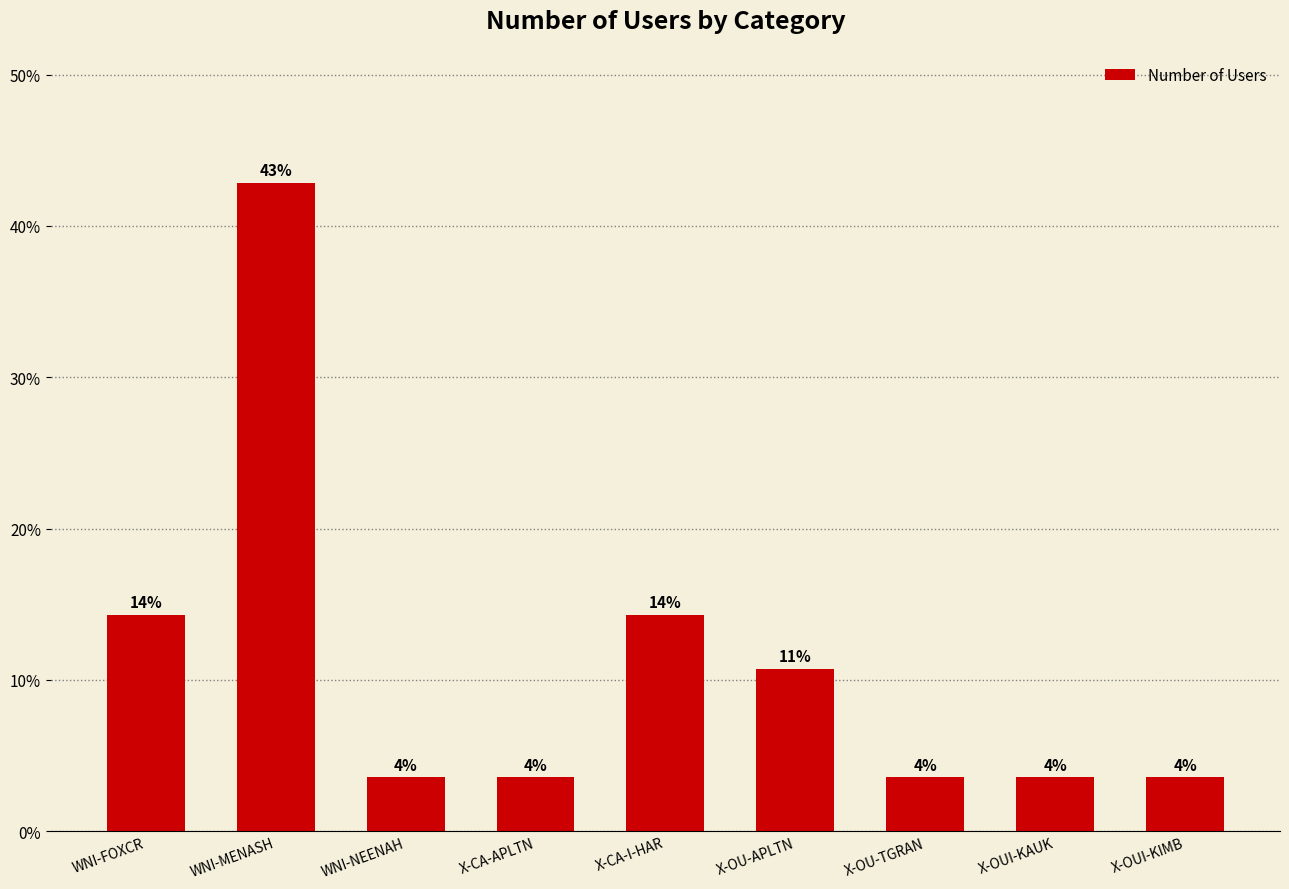

What is the maximum value shown in the chart?

42.9